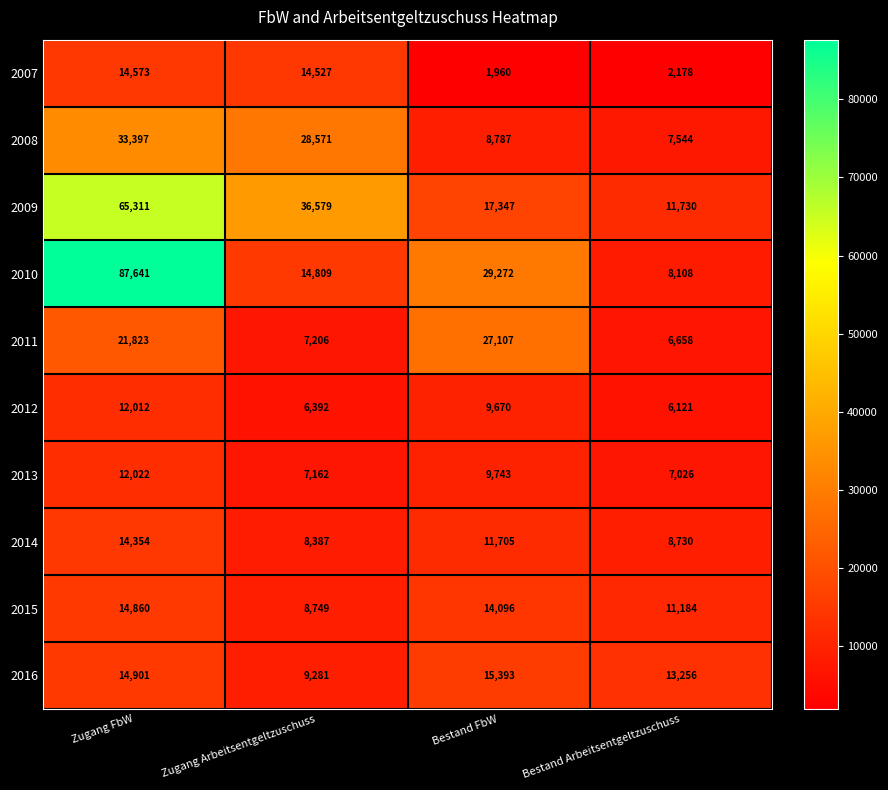

Where does the 2007 series first go above 14527?

Zugang FbW